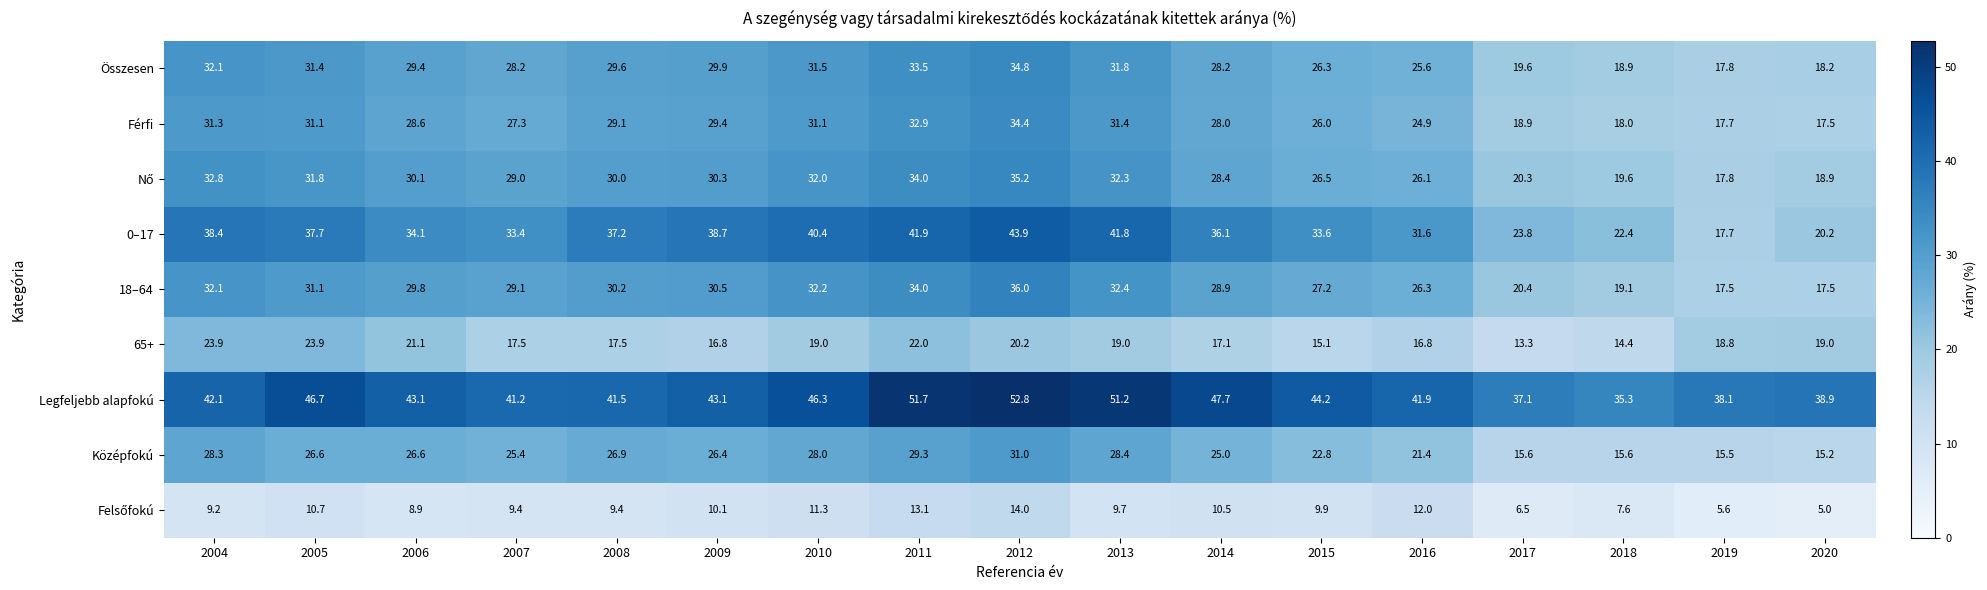

The value of 65+ at 2013 is 19.0. True or false?

True